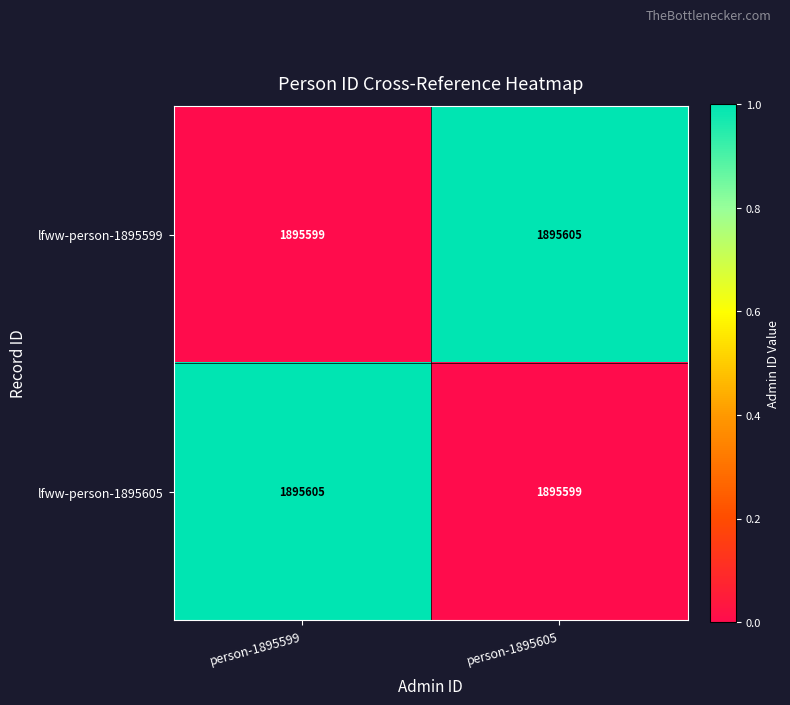

How many data points does each series have?

2